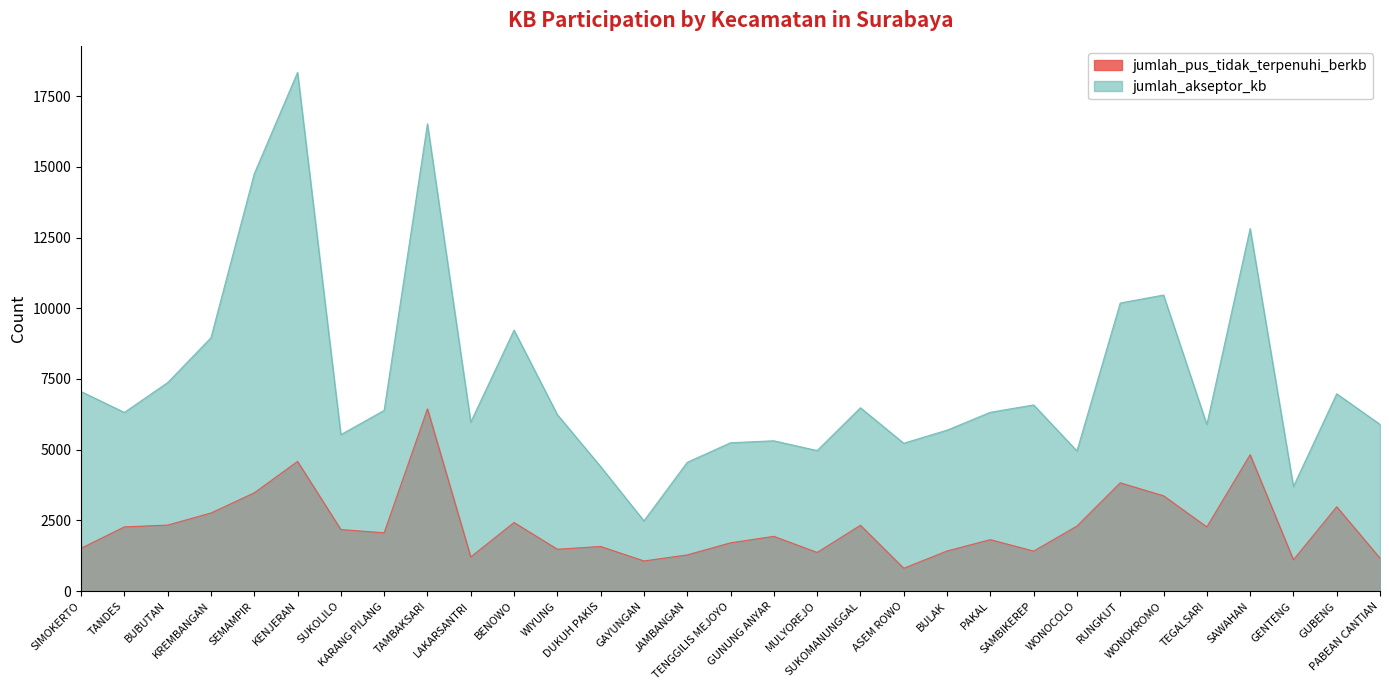

At which category does jumlah_akseptor_kb reach its first local valley?

TANDES